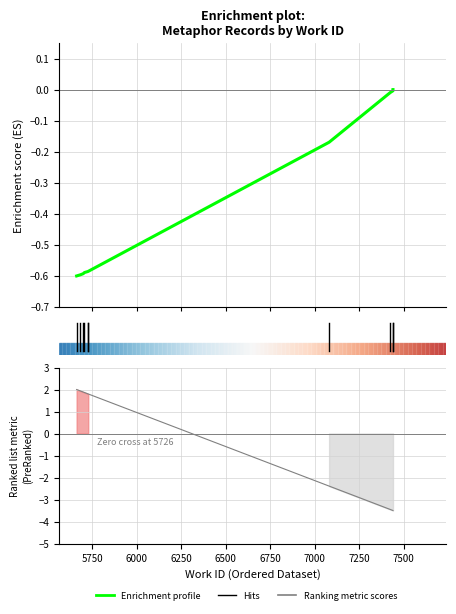

True or false: Enrichment profile and Ranking metric scores intersect in this chart.

True